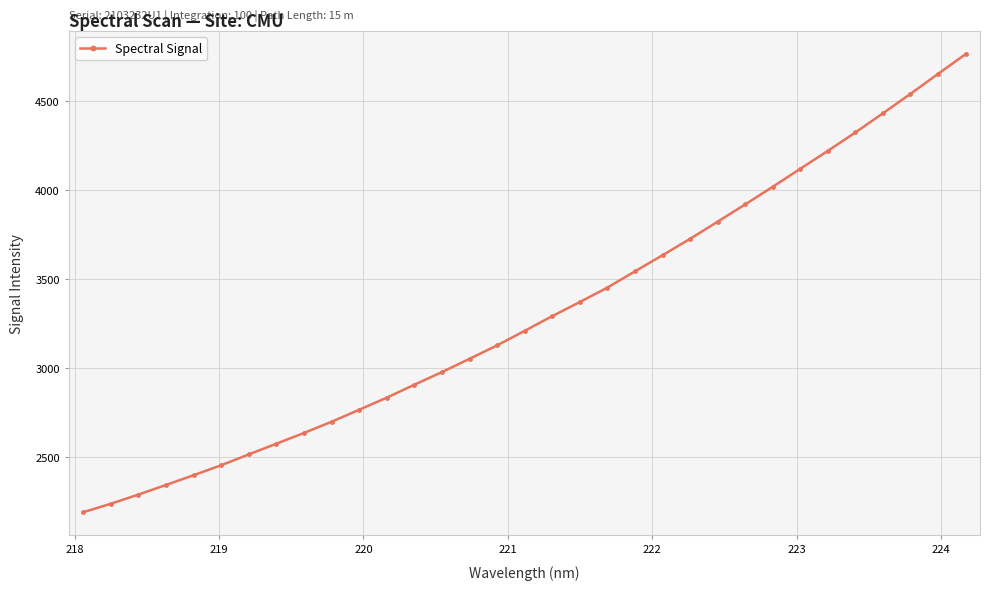

How many data points are less than 3208?

16